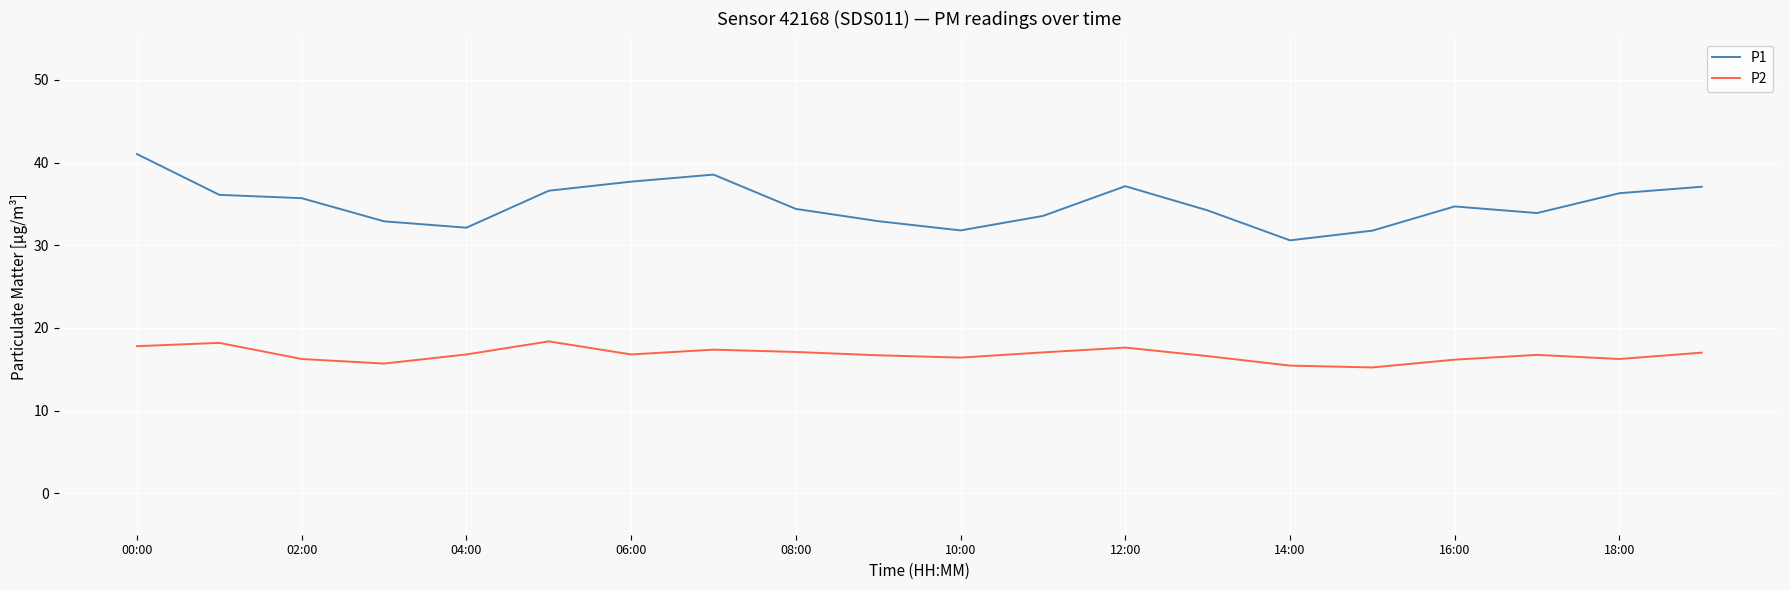

What is the highest value of the P1 series?

41.0